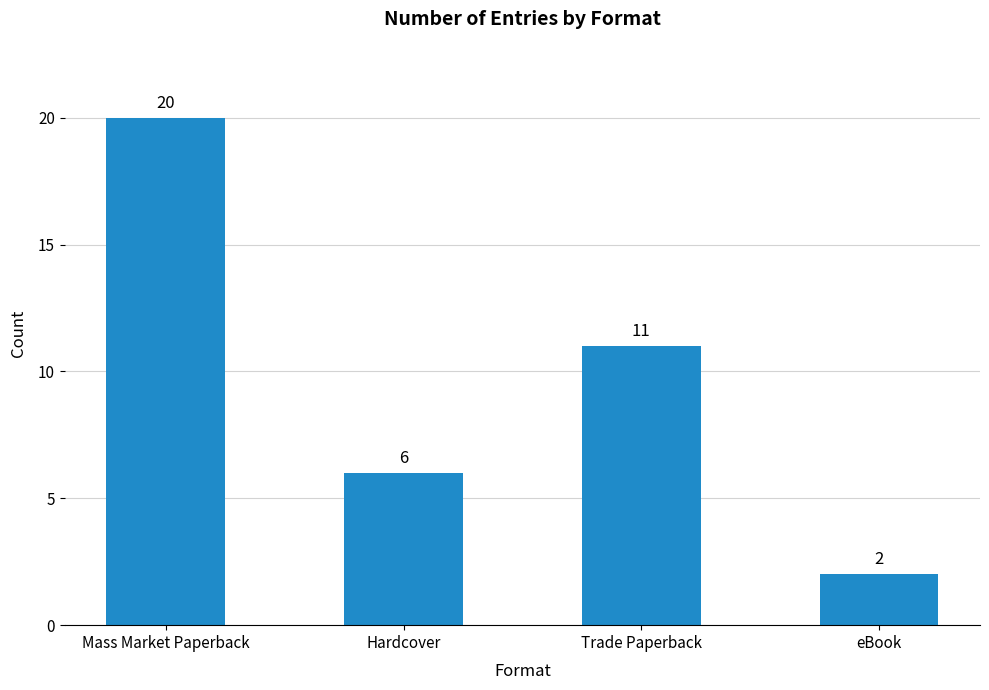

Approximately how many times larger is the value at eBook compared to Trade Paperback?

0.2